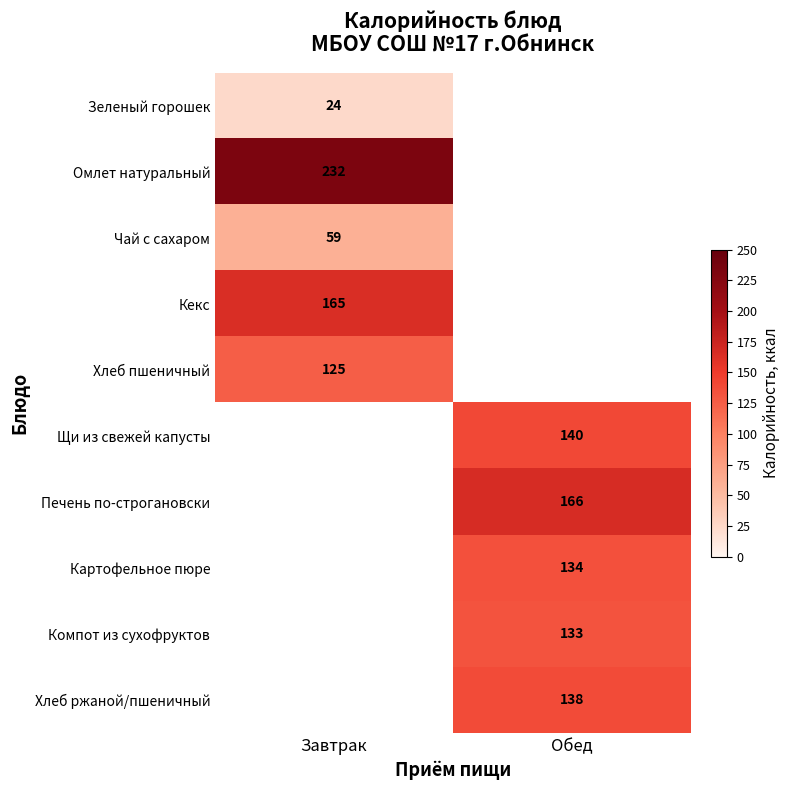

Is the value of Печень по-строгановски at Обед greater than the value of Чай с сахаром at Завтрак?

Yes